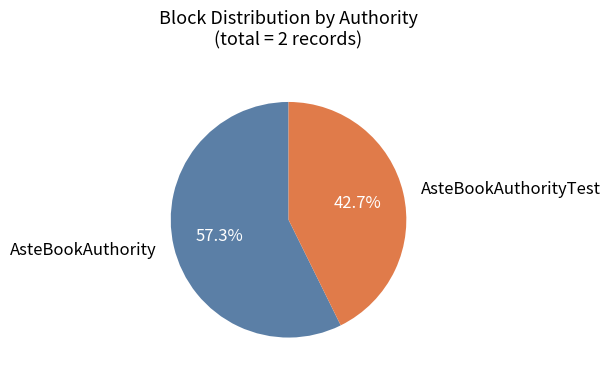

To the nearest percent, what portion does AsteBookAuthority represent?

57%